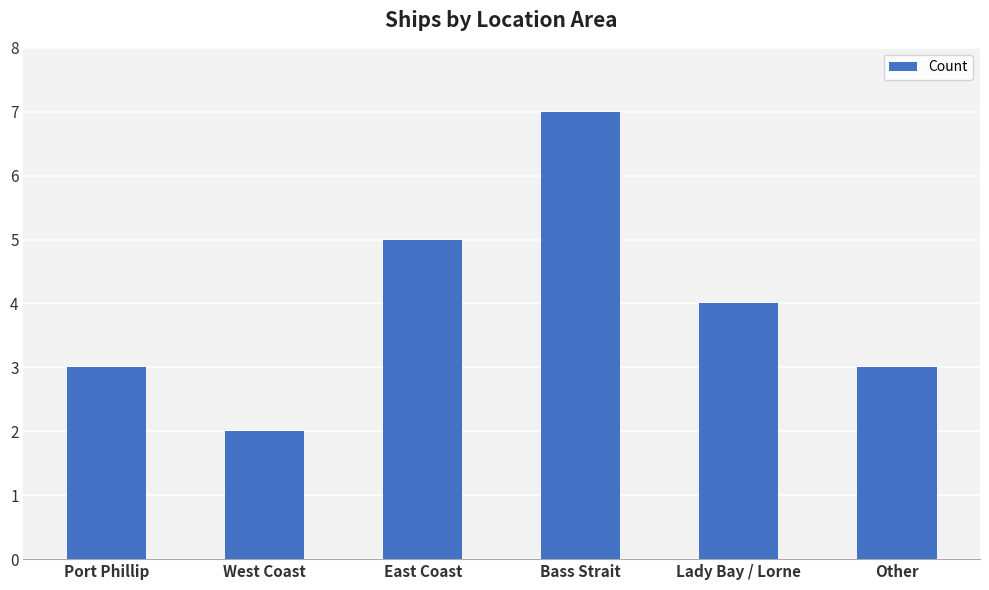

What is the change in value from Lady Bay / Lorne to Other?

-1